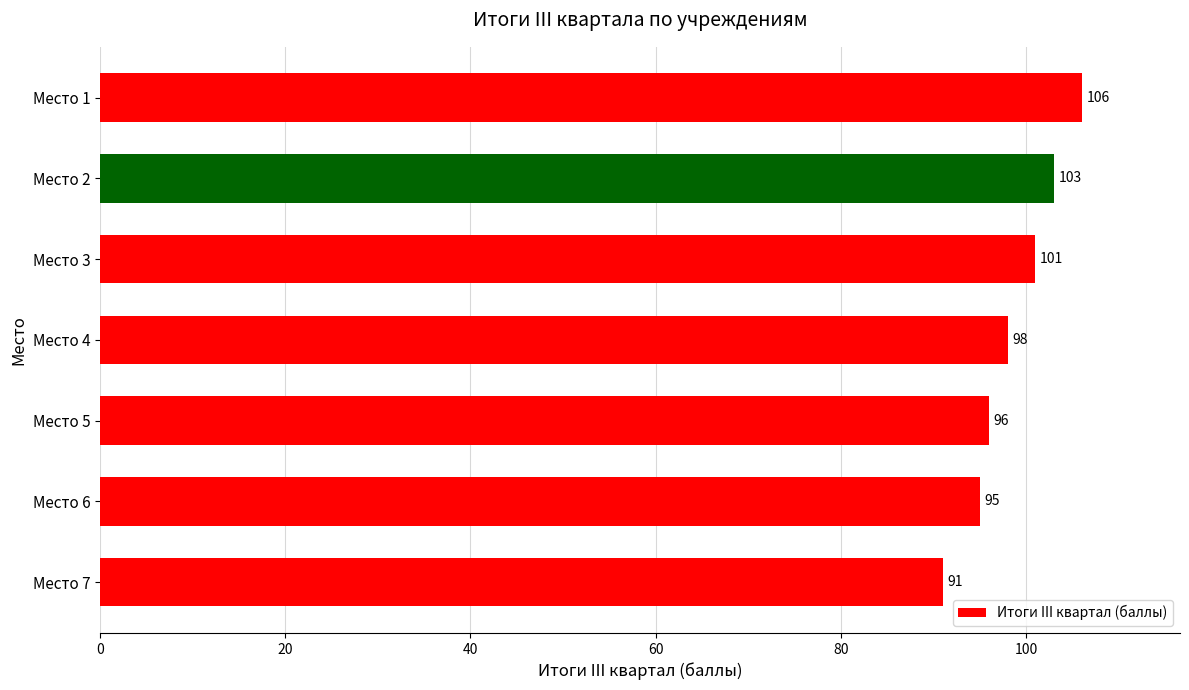

Between Место 7 and Место 4, which is larger?

Место 4